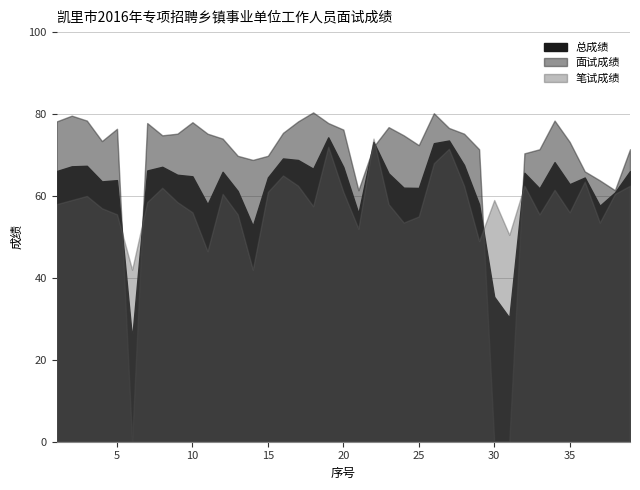

What is the approximate value of 笔试成绩 at 39?

62.5